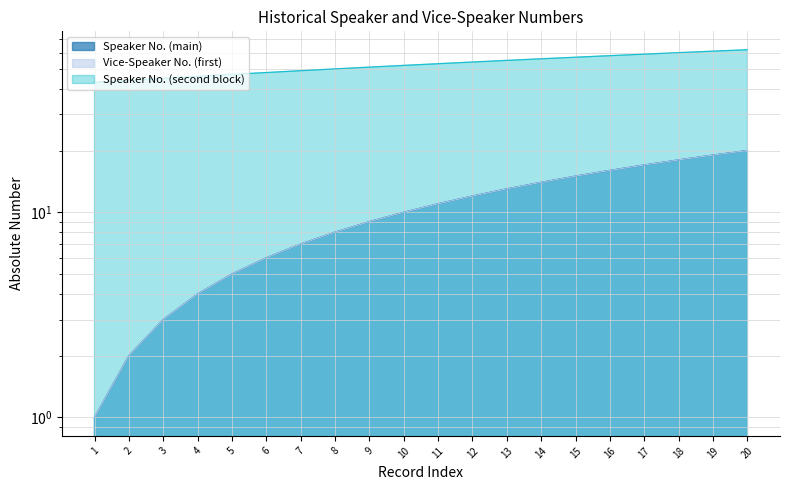

How many data points in Vice-Speaker No. (first) are above 11?

9